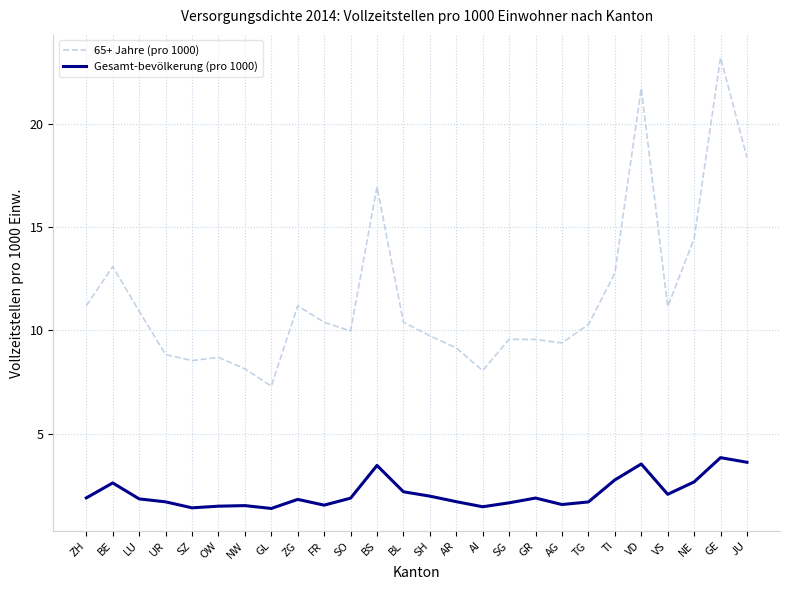

What are all the series names shown in the legend?

65+ Jahre (pro 1000), Gesamt-bevölkerung (pro 1000)